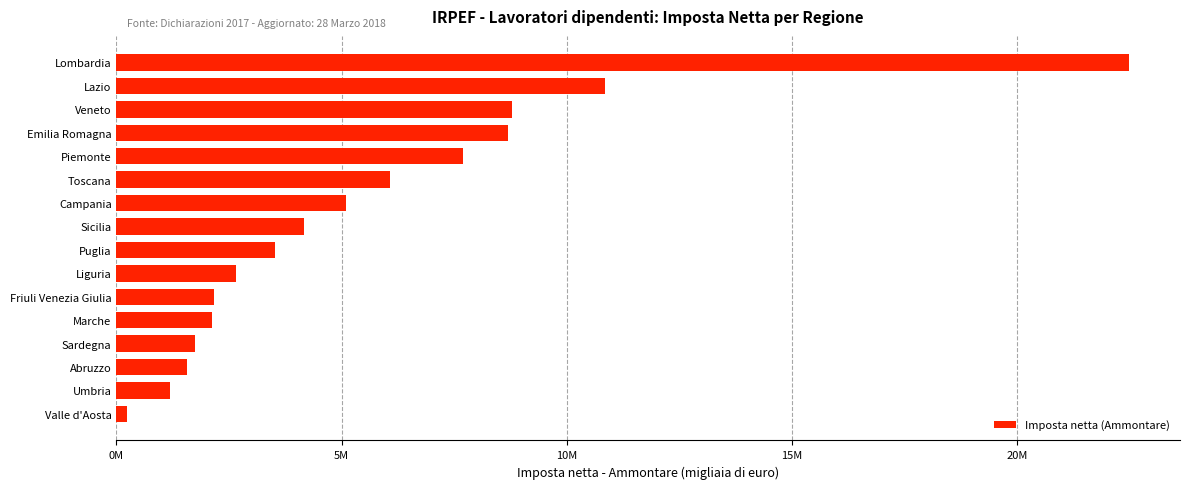

Are the bars horizontal?

Yes